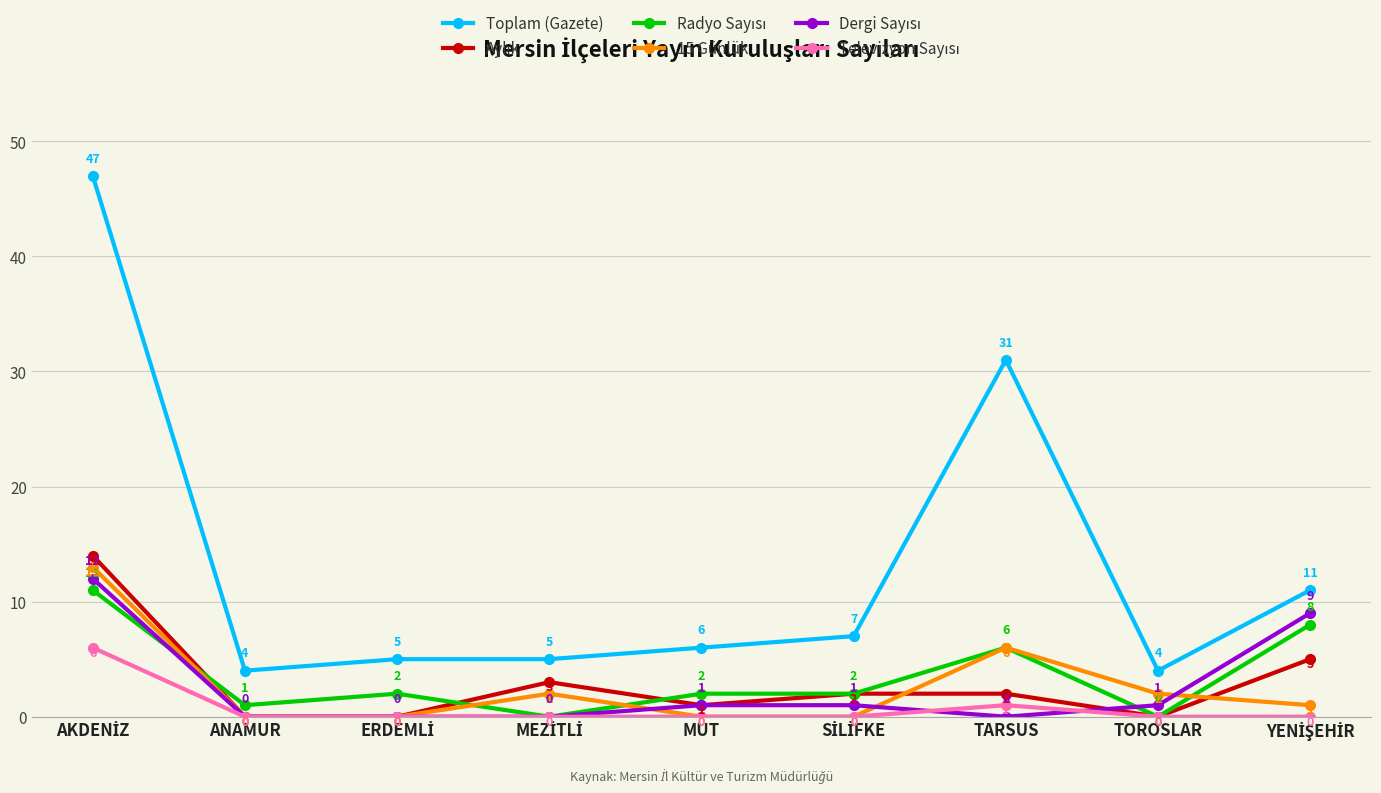

What is the value of the 15 Günlük point at the 7th from the left?

6